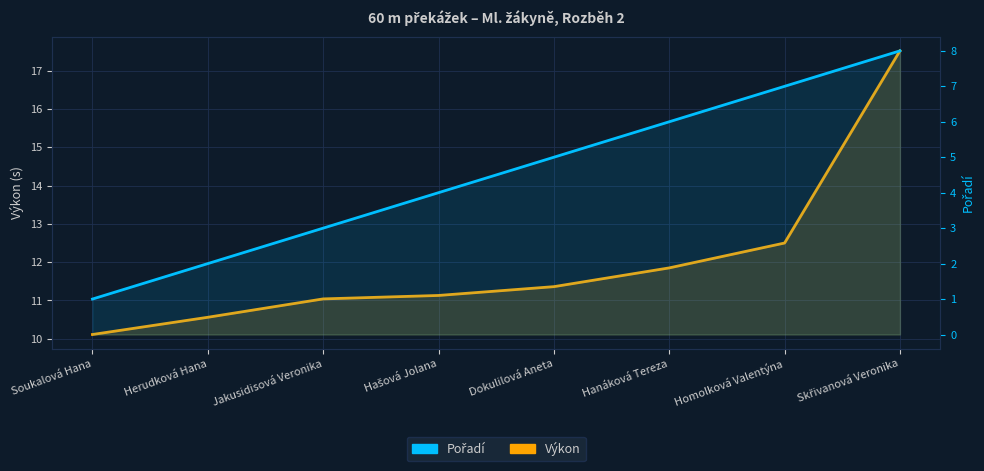

Rank the series by their average value, from highest to lowest.

Výkon, Pořadí